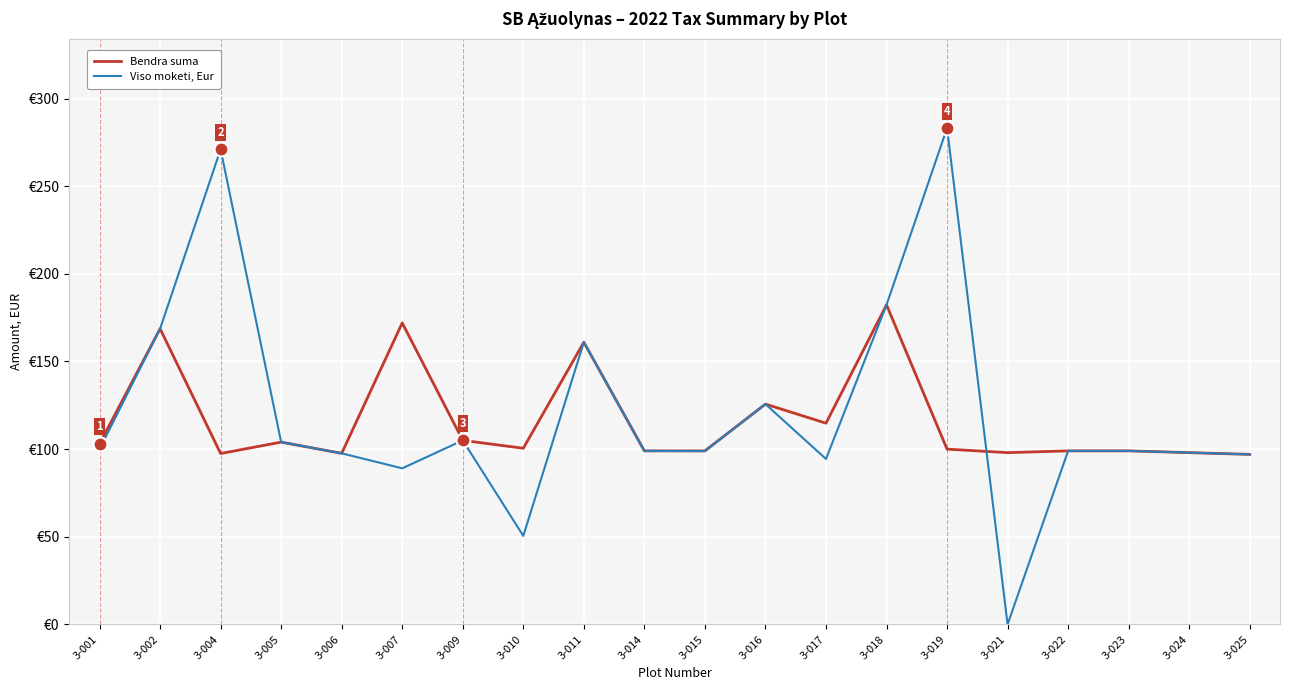

True or false: Bendra suma has more than 0 points higher than both neighbors.

True